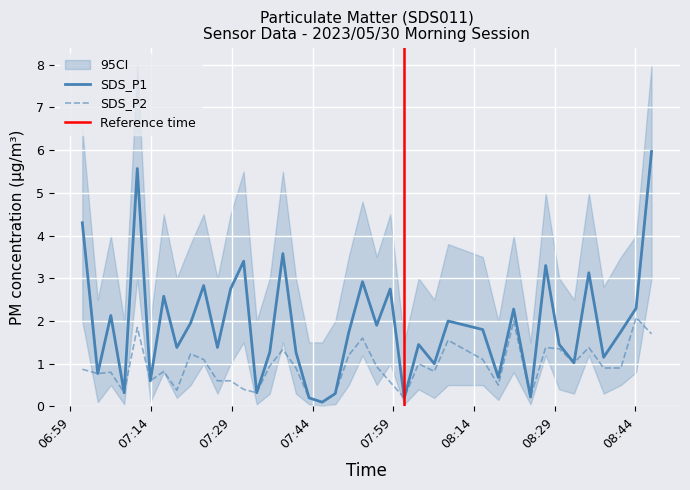

What is the maximum value for SDS_P1?

6.0